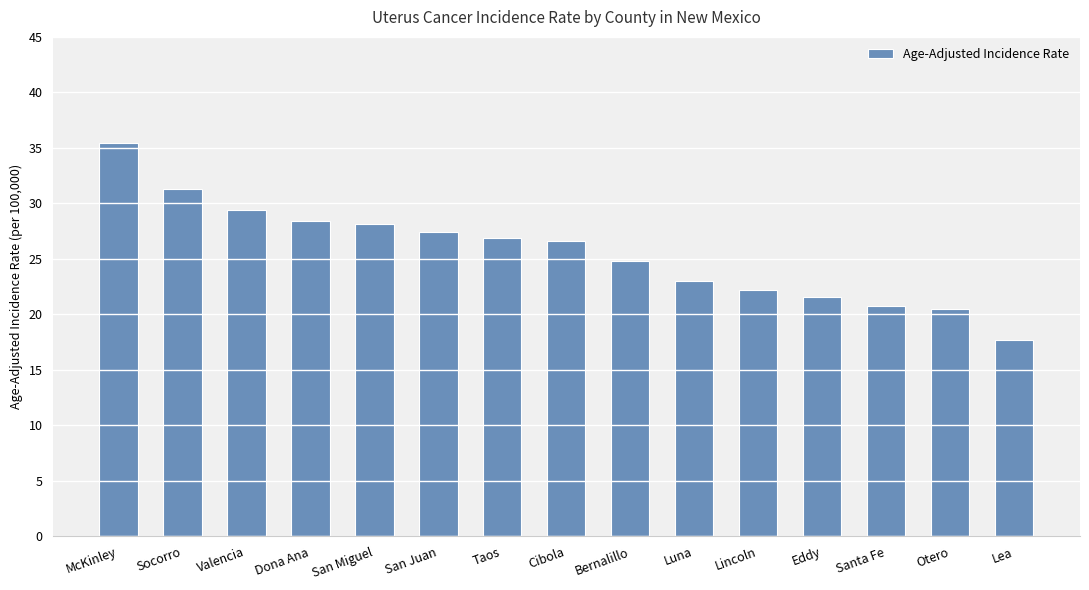

What is the minimum value shown in the chart?

17.7